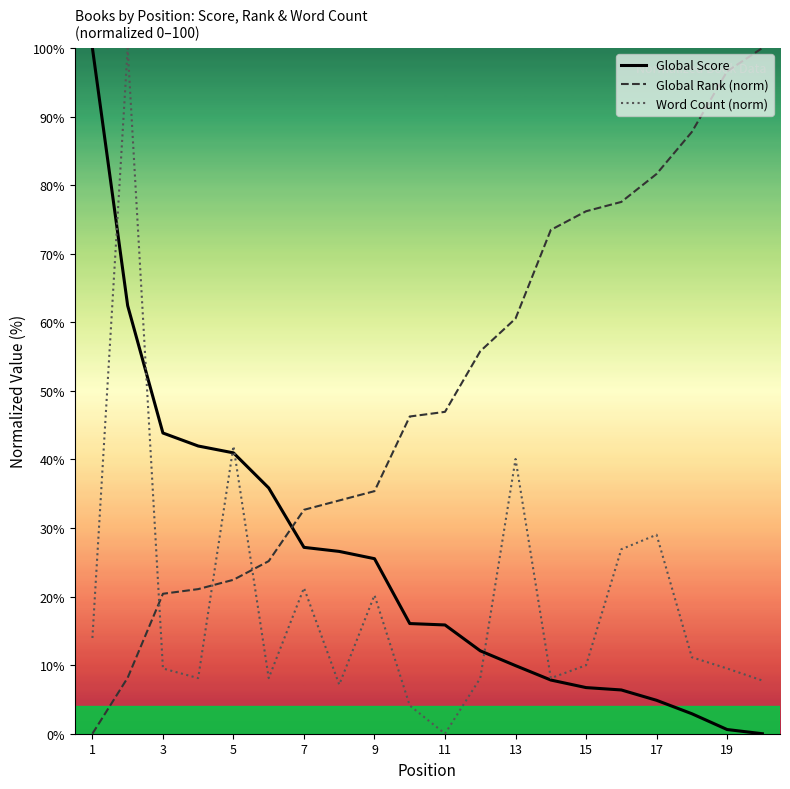

True or false: Global Score and Word Count (norm) intersect in this chart.

True